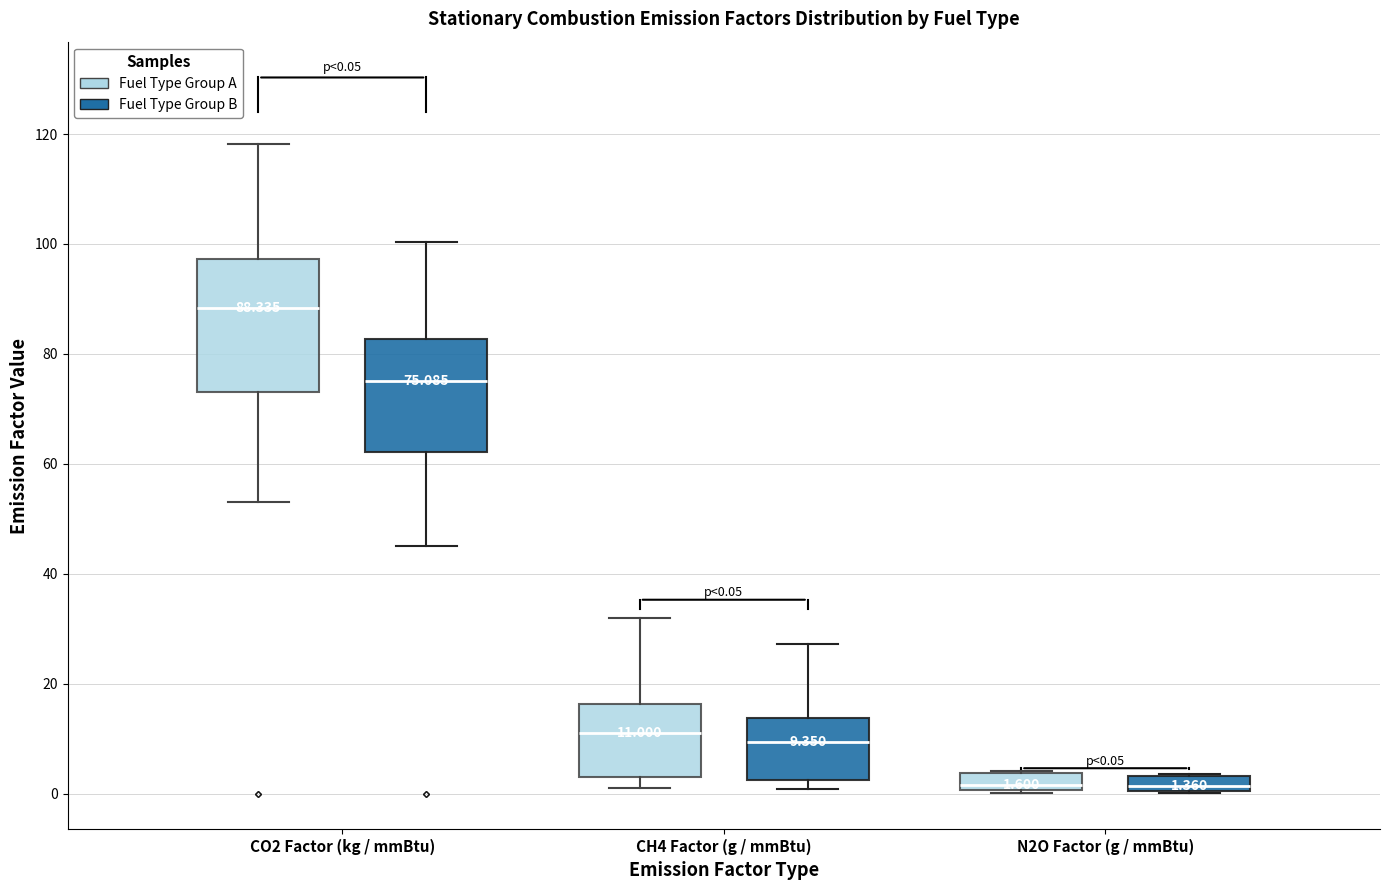

Which box is the tallest, from its lower edge to its upper edge?

CO2 Factor (kg / mmBtu) (Fuel Type Group A)